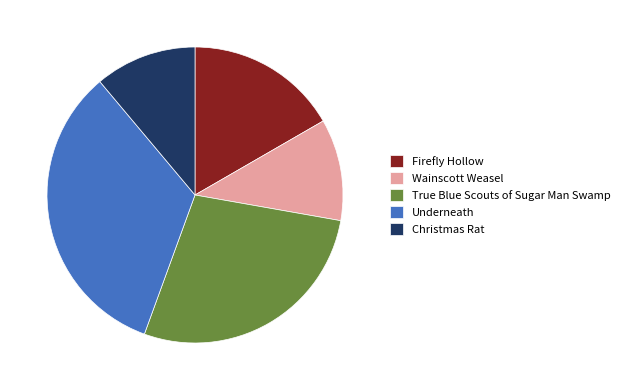

Approximately how many times larger is the value at Underneath compared to True Blue Scouts of Sugar Man Swamp?

1.2